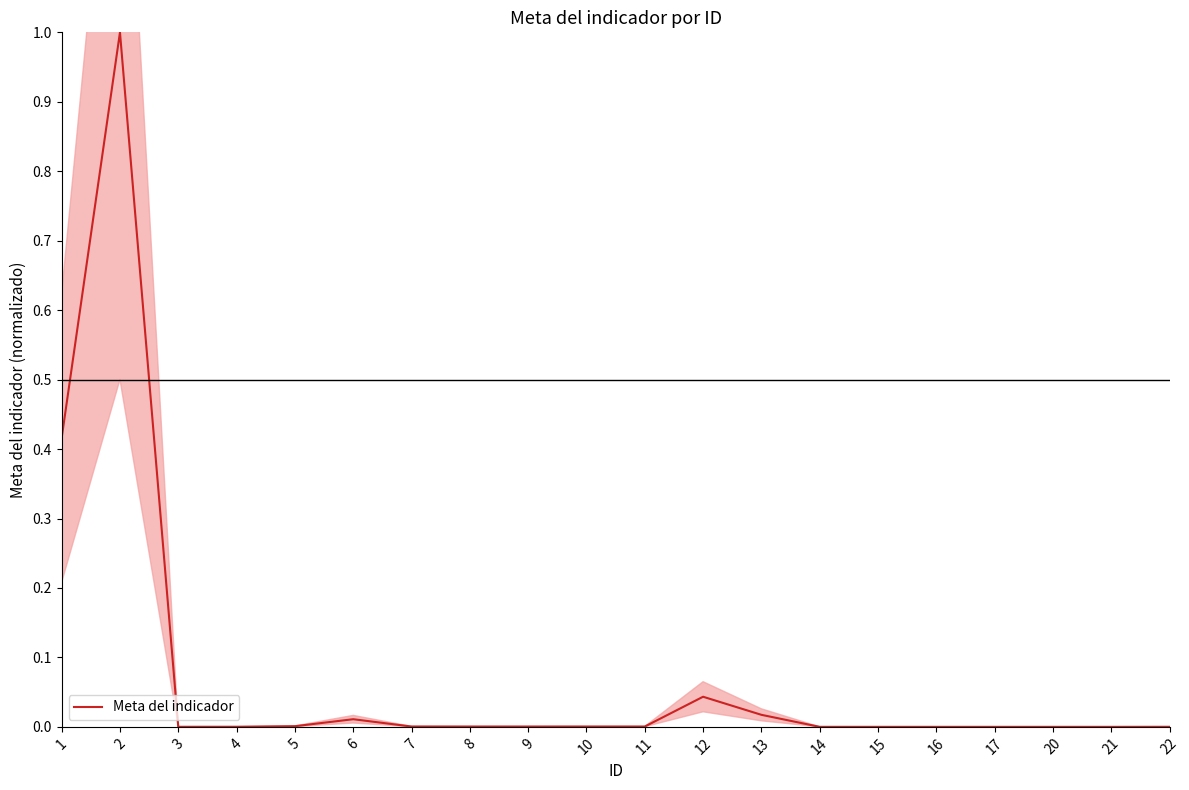

What is the greatest value displayed?

1.0